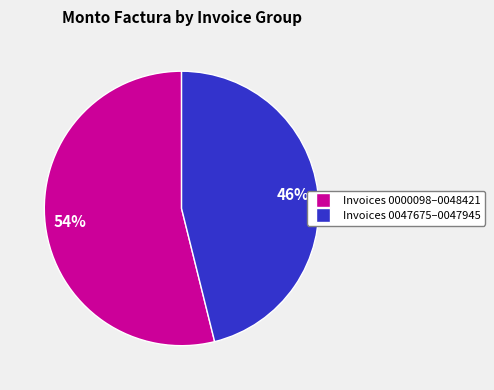

How many slices are in this pie chart?

2